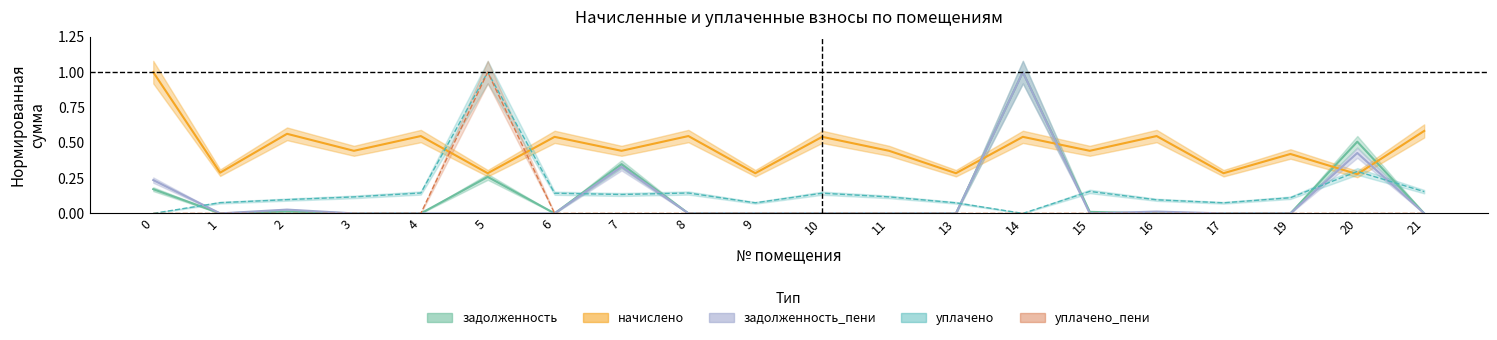

How many lines are shown in the chart?

5